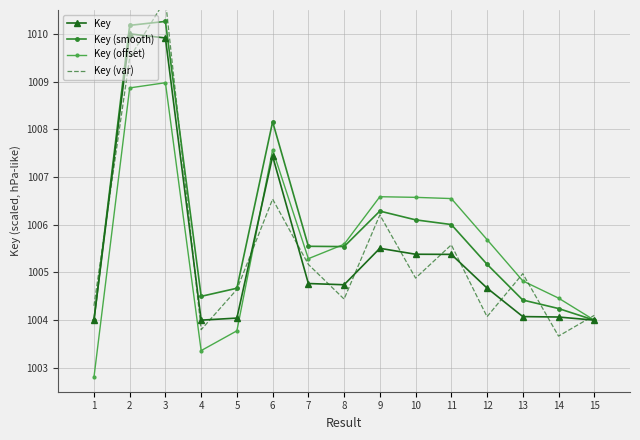

Which series has the largest total across all categories?

Key (smooth)